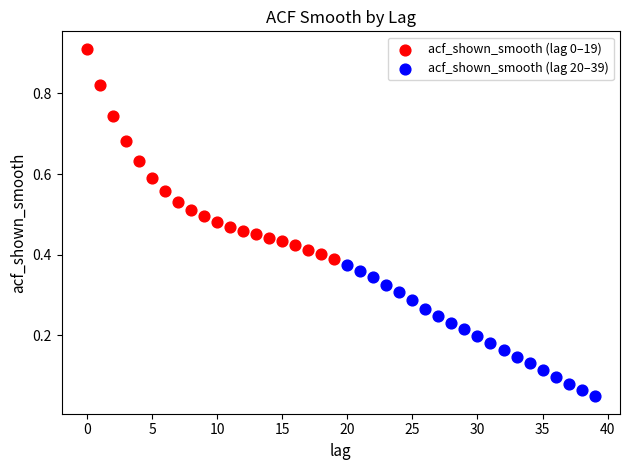

Which series reaches the minimum Y coordinate?

acf_shown_smooth (lag 20–39)